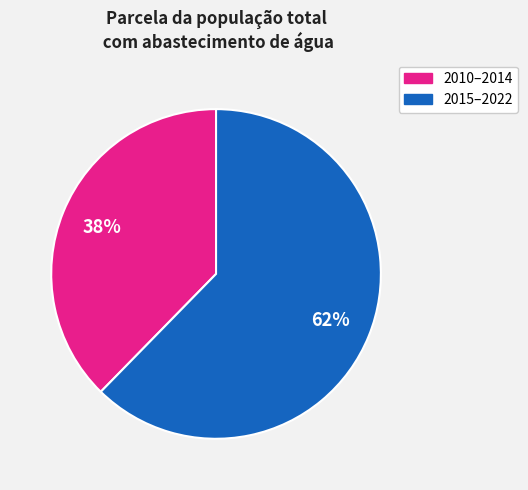

Which category has the biggest portion of the pie?

2015–2022